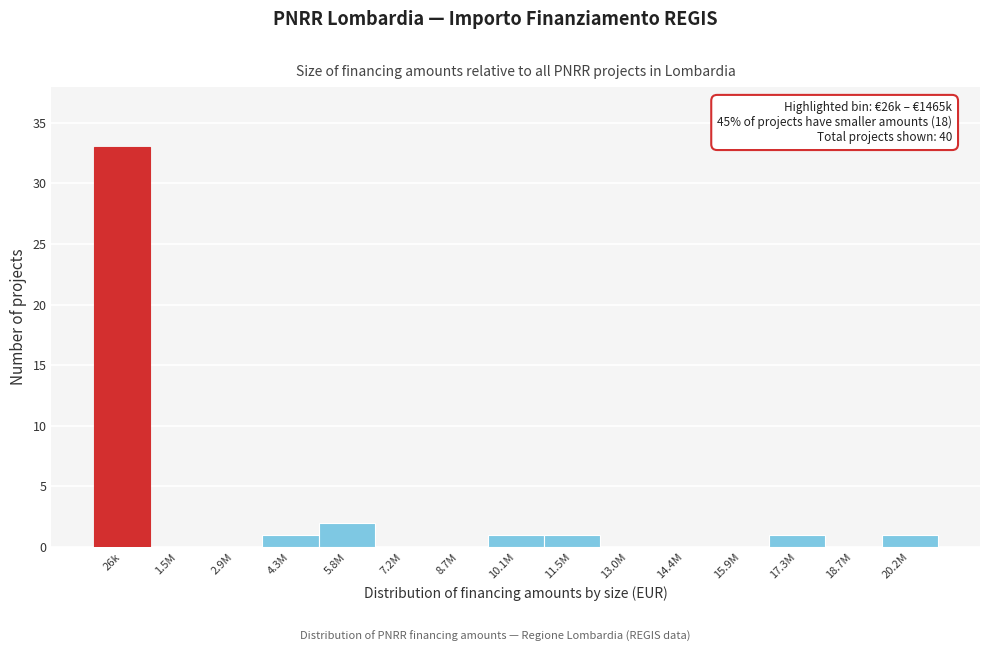

Reading right to left, transcribe all the data shown in this chart.

20.2M=1	18.7M=0	17.3M=1	15.9M=0	14.4M=0	13.0M=0	11.5M=1	10.1M=1	8.7M=0	7.2M=0	5.8M=2	4.3M=1	2.9M=0	1.5M=0	26k=33